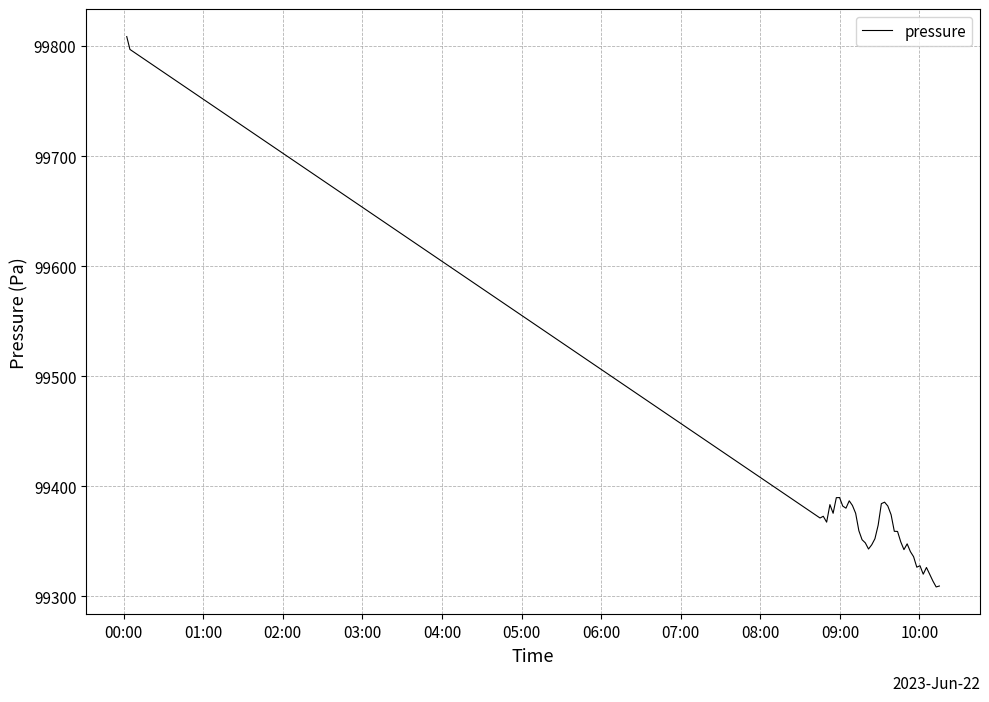

How many values are below 99359?

19